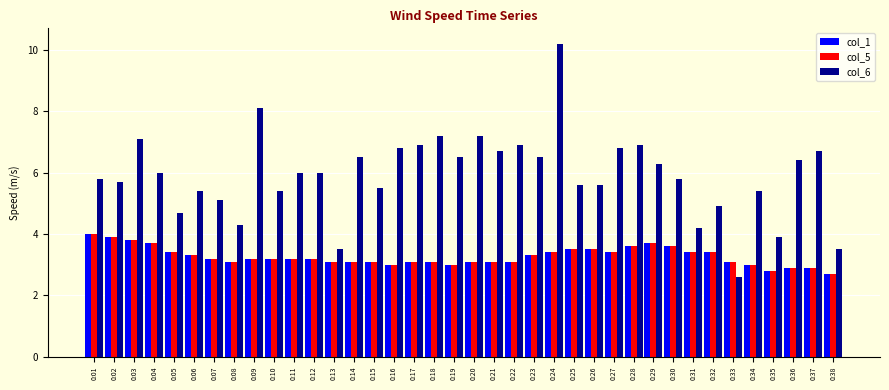

What is the approximate value of col_6 at 0:35?

3.9